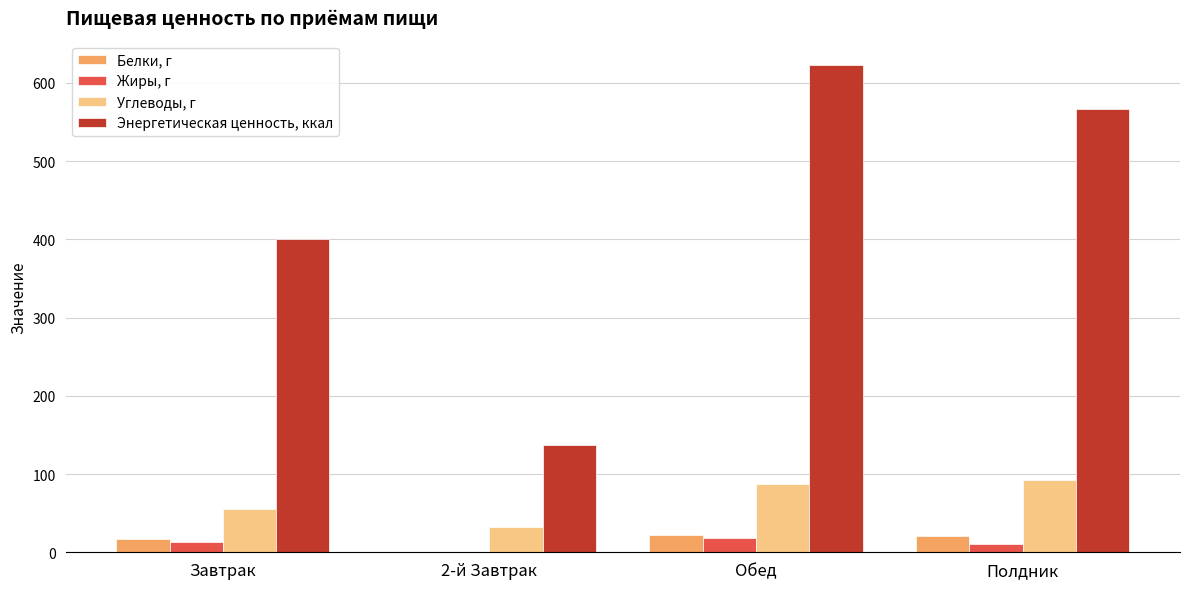

Which category has the highest value in the Углеводы, г series?

Полдник